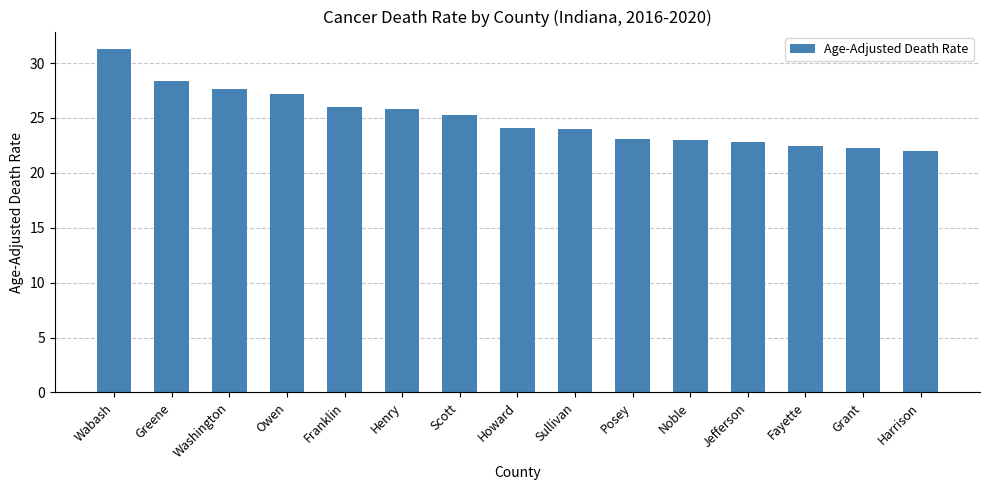

What is the approximate value at Howard?

24.1